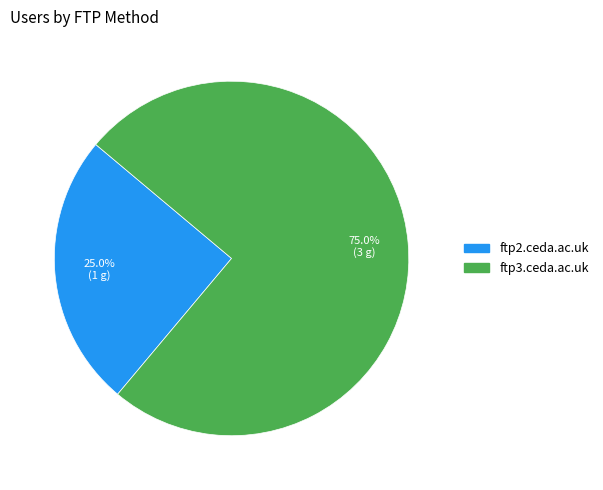

Between ftp2.ceda.ac.uk and ftp3.ceda.ac.uk, which is larger?

ftp3.ceda.ac.uk